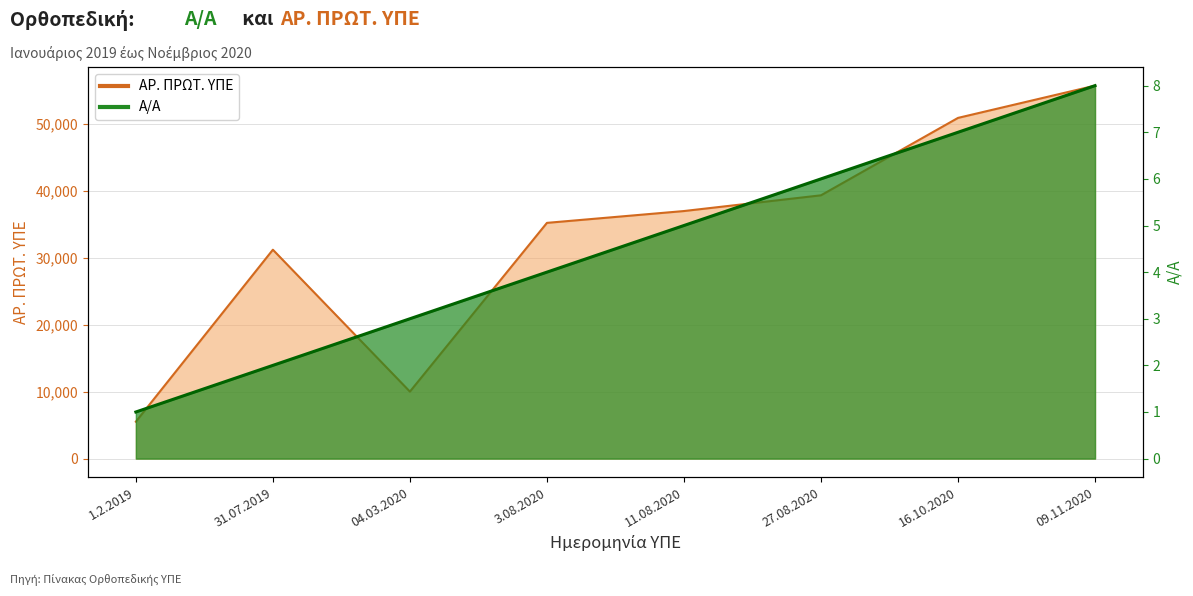

Rank the series at 3.08.2020 from lowest to highest value.

Α/Α, ΑΡ. ΠΡΩΤ. ΥΠΕ